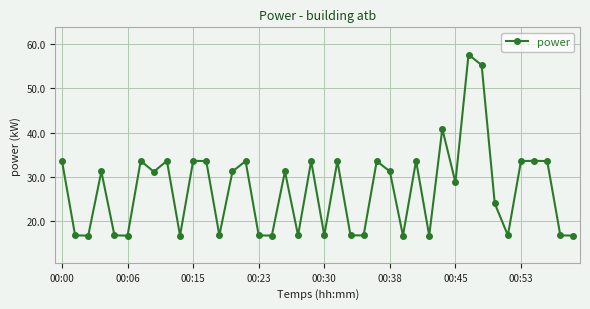

What is the maximum value shown in the chart?

57.6